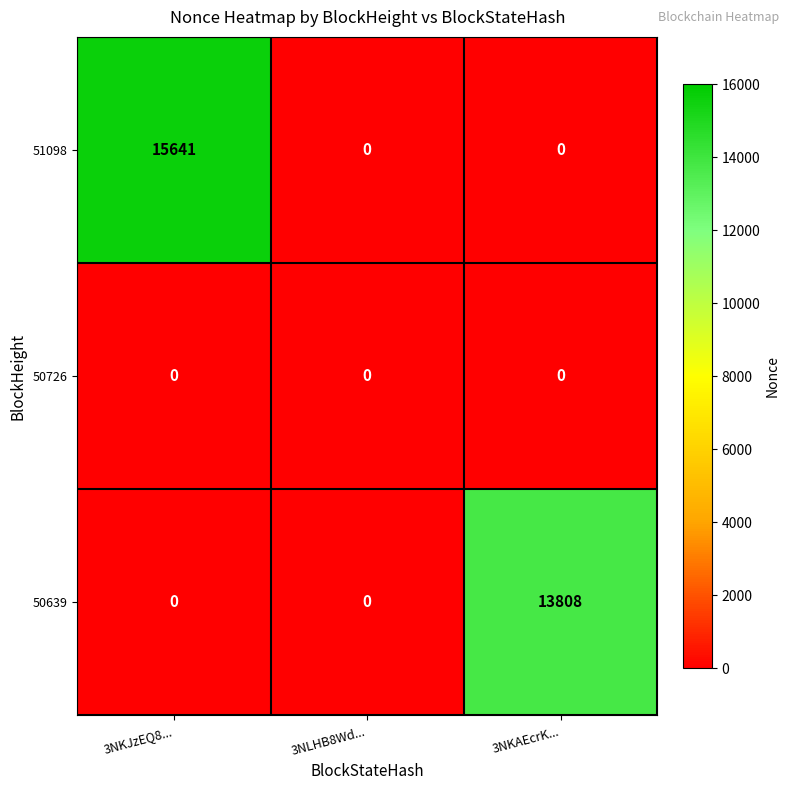

What is the difference between the 51098 values at 3NLHB8Wd... and 3NKJzEQ8...?

15641